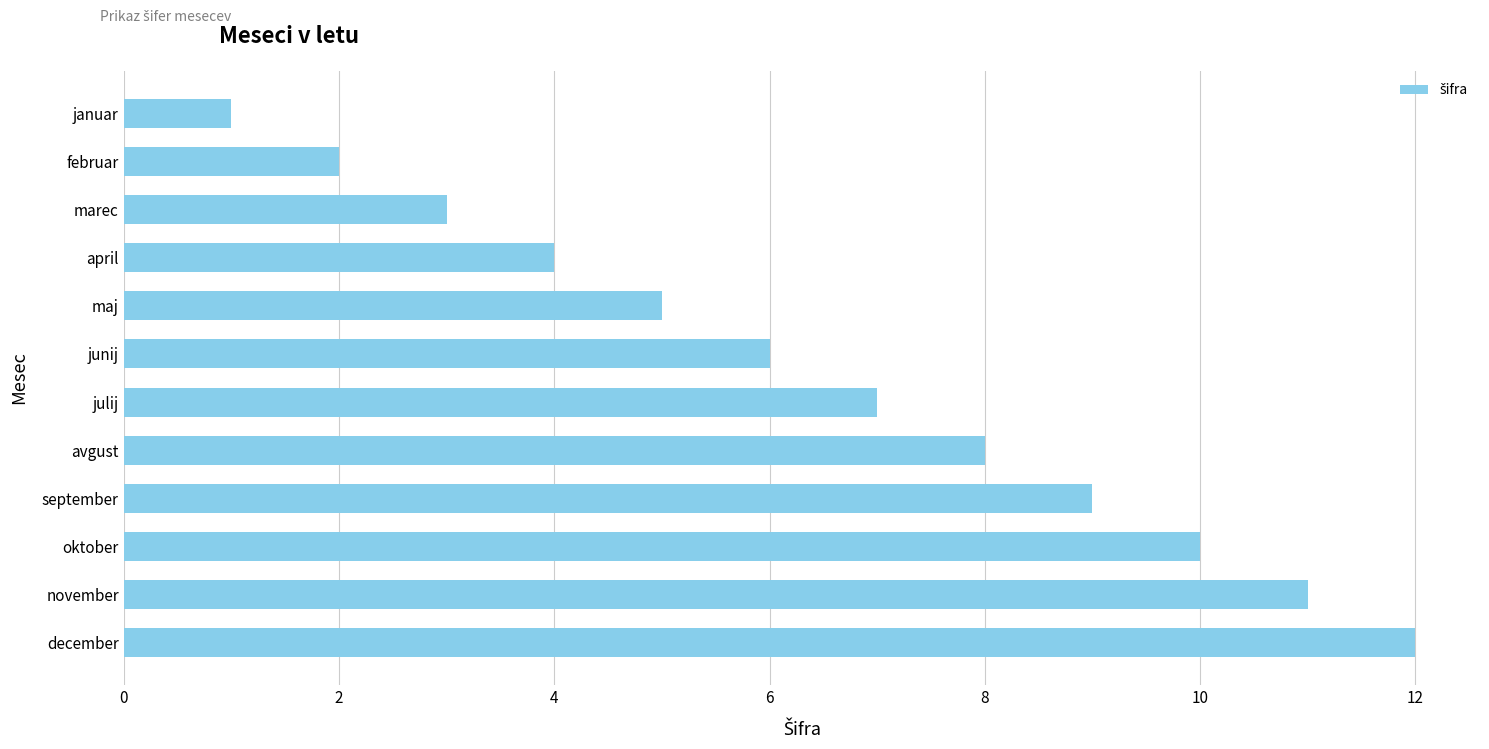

Is it true that the value at avgust is 14?

False